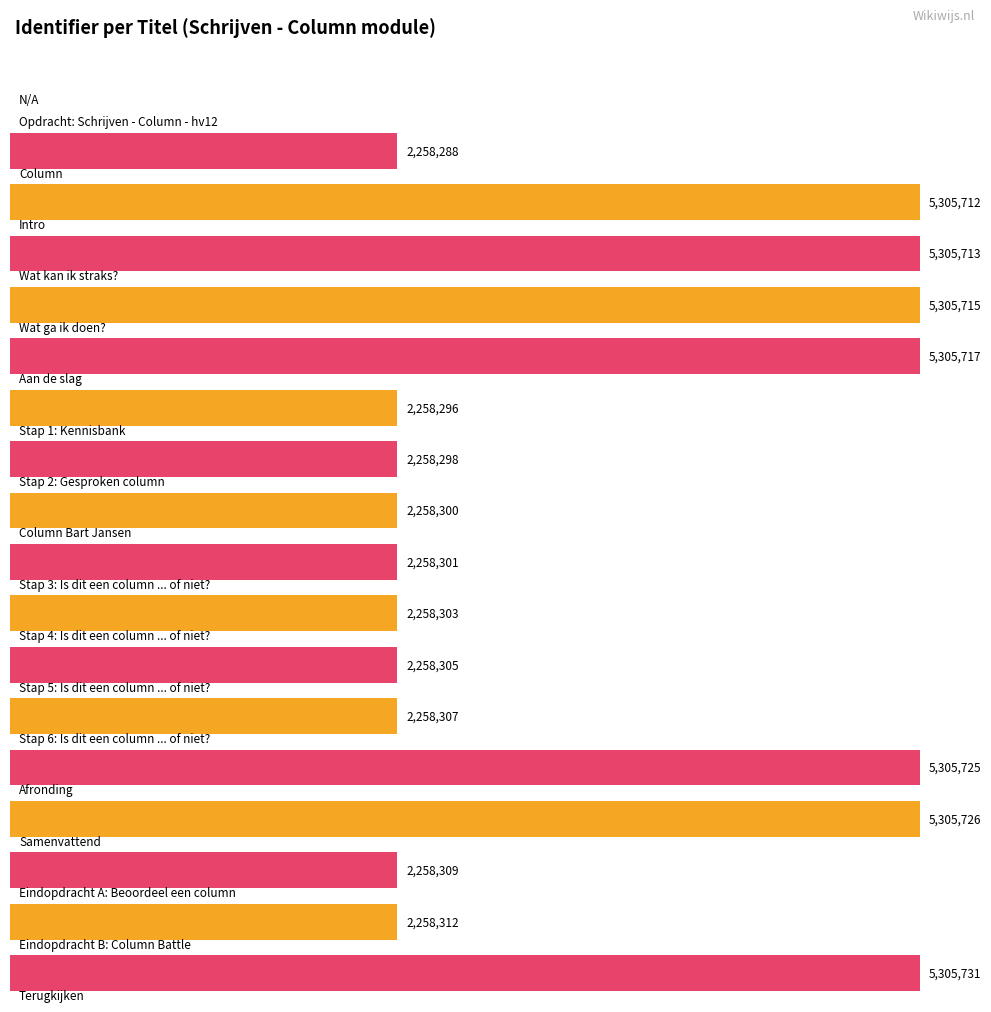

What is the label of the 1st bar from the left?

Opdracht: Schrijven - Column - hv12